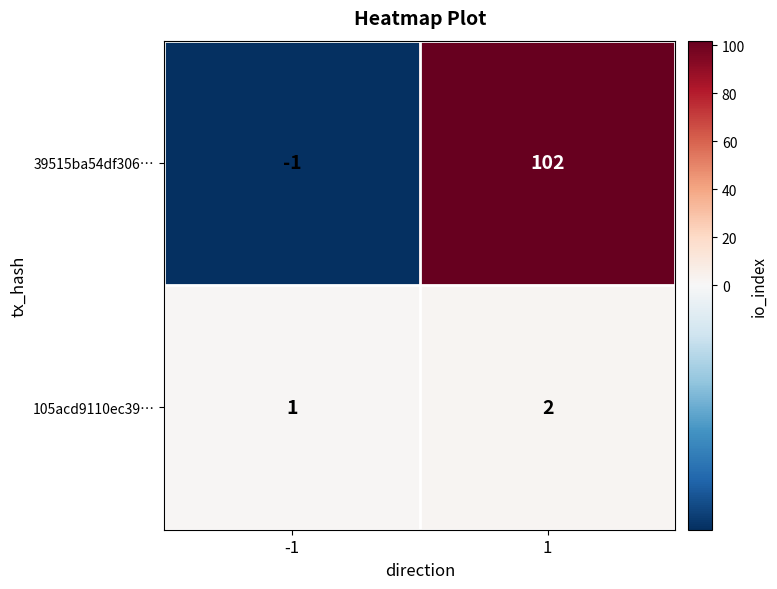

What is the difference between the 39515ba54df306… values at -1 and 1?

103